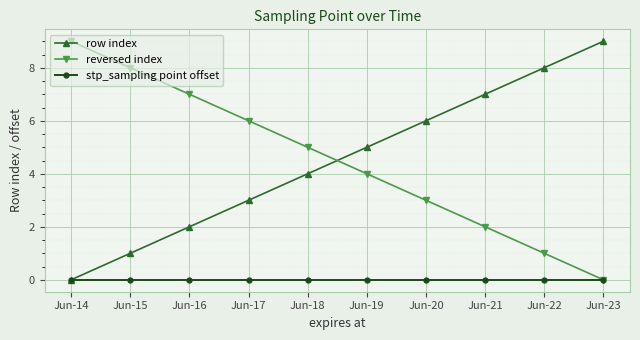

How many distinct data groups are displayed?

3